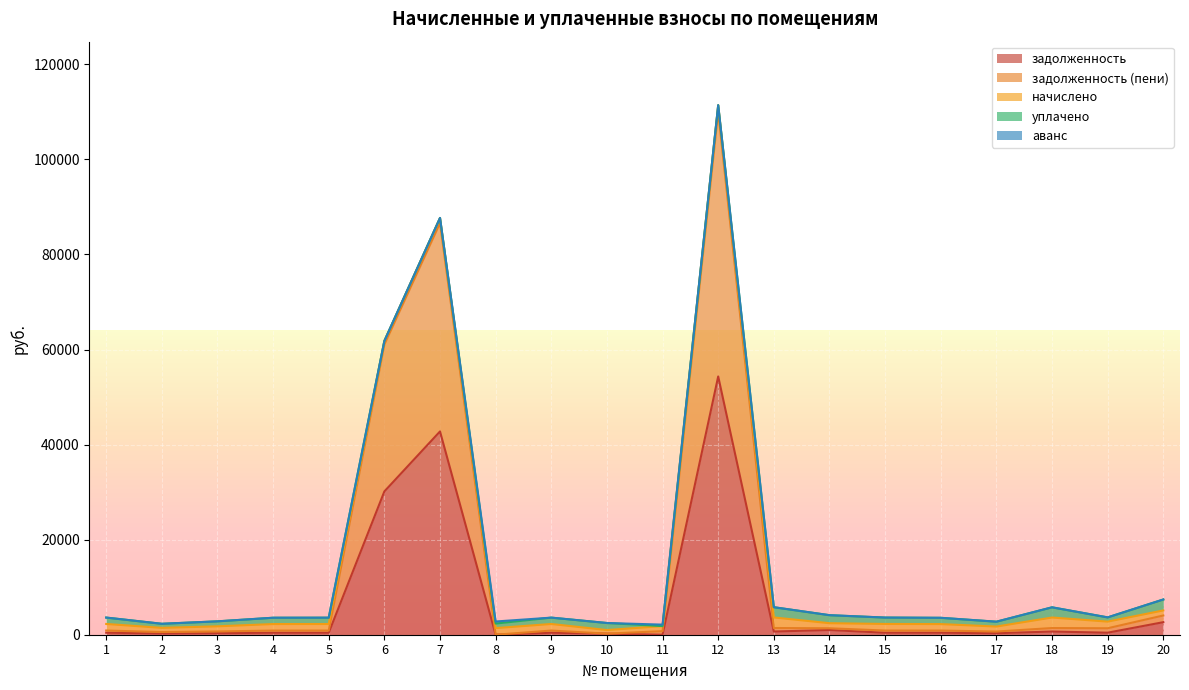

Where do задолженность and задолженность (пени) first cross each other?

9 and 10